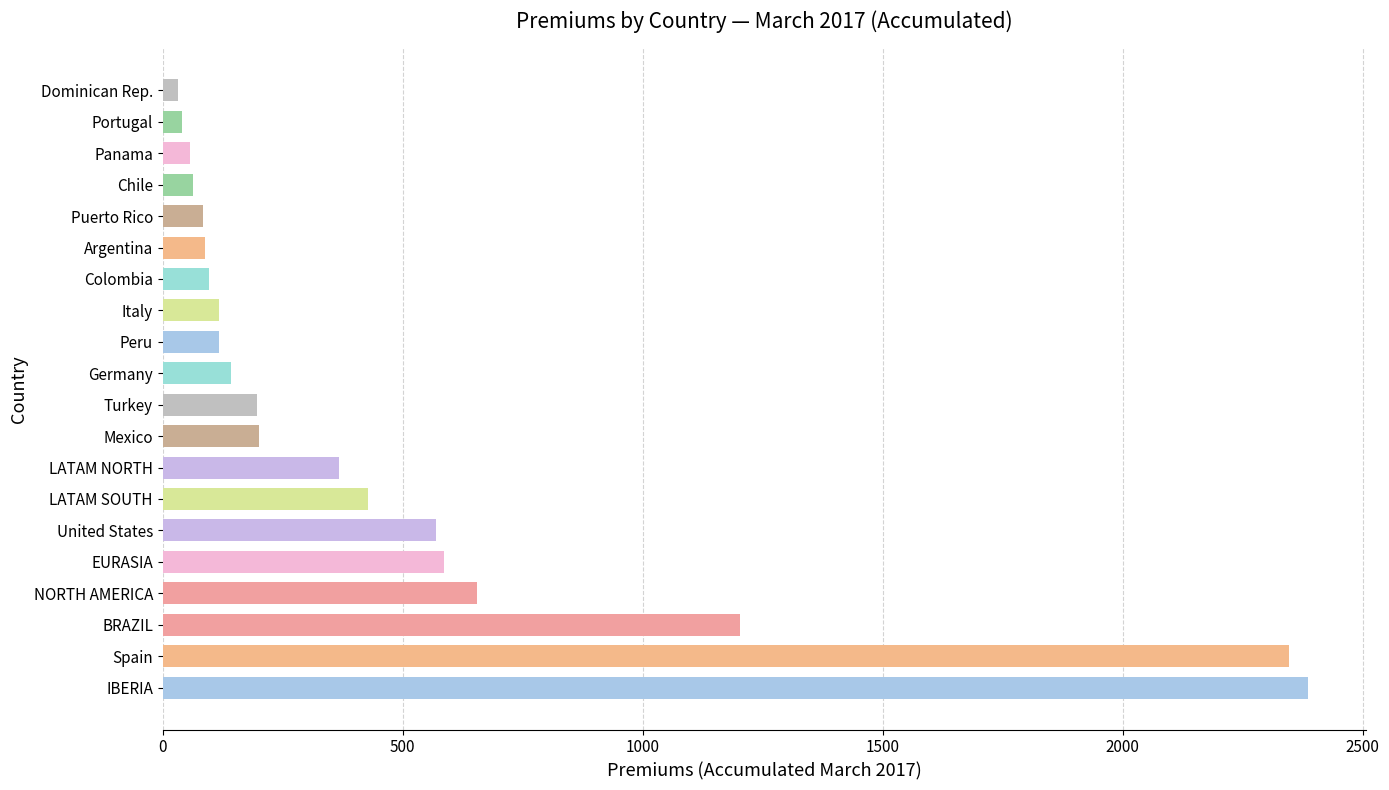

Does the chart contain any negative values?

No